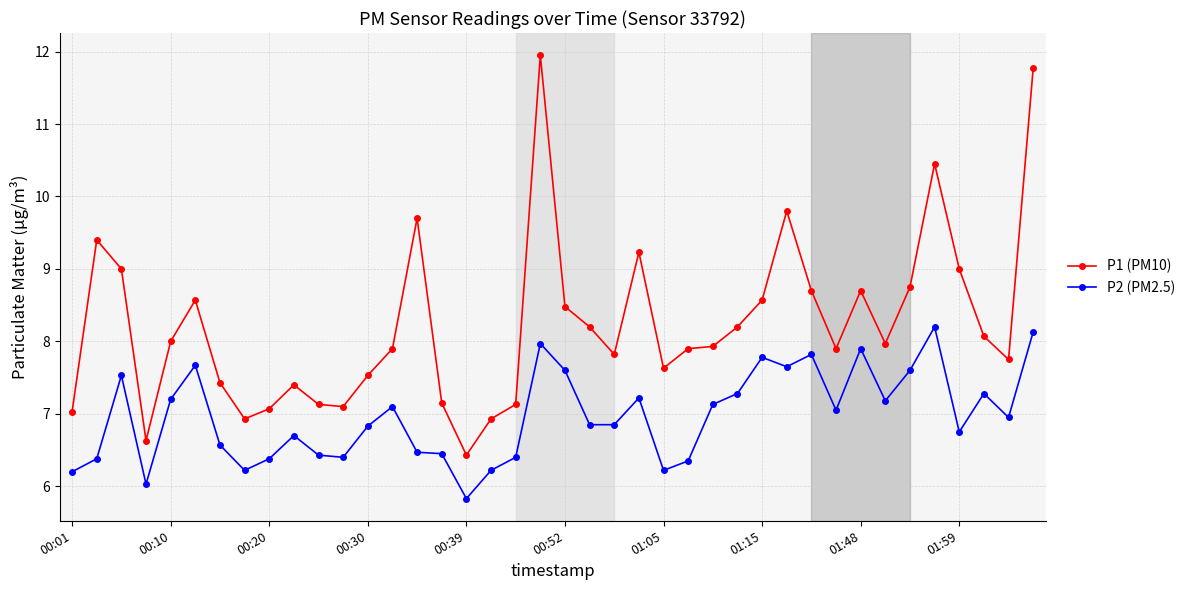

What is the value of the P1 (PM10) point at the 28th from the left?

8.2